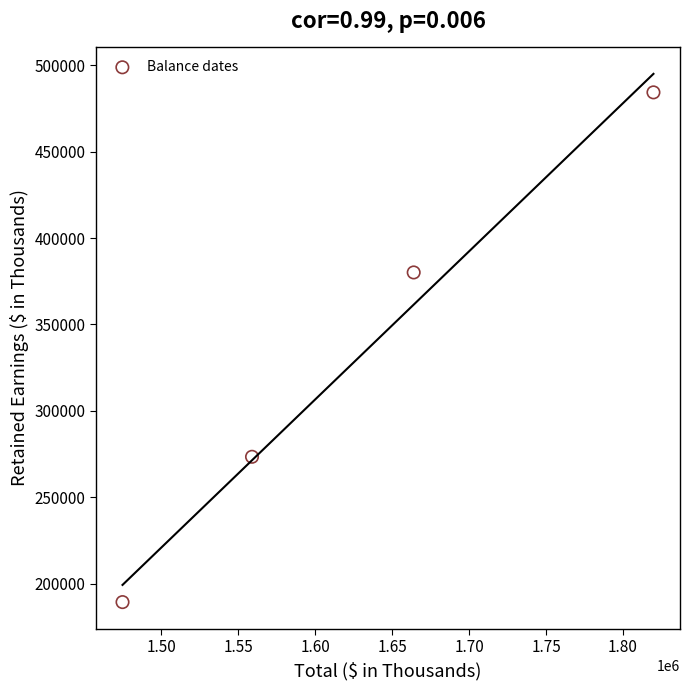

What is the average X value?

1629437